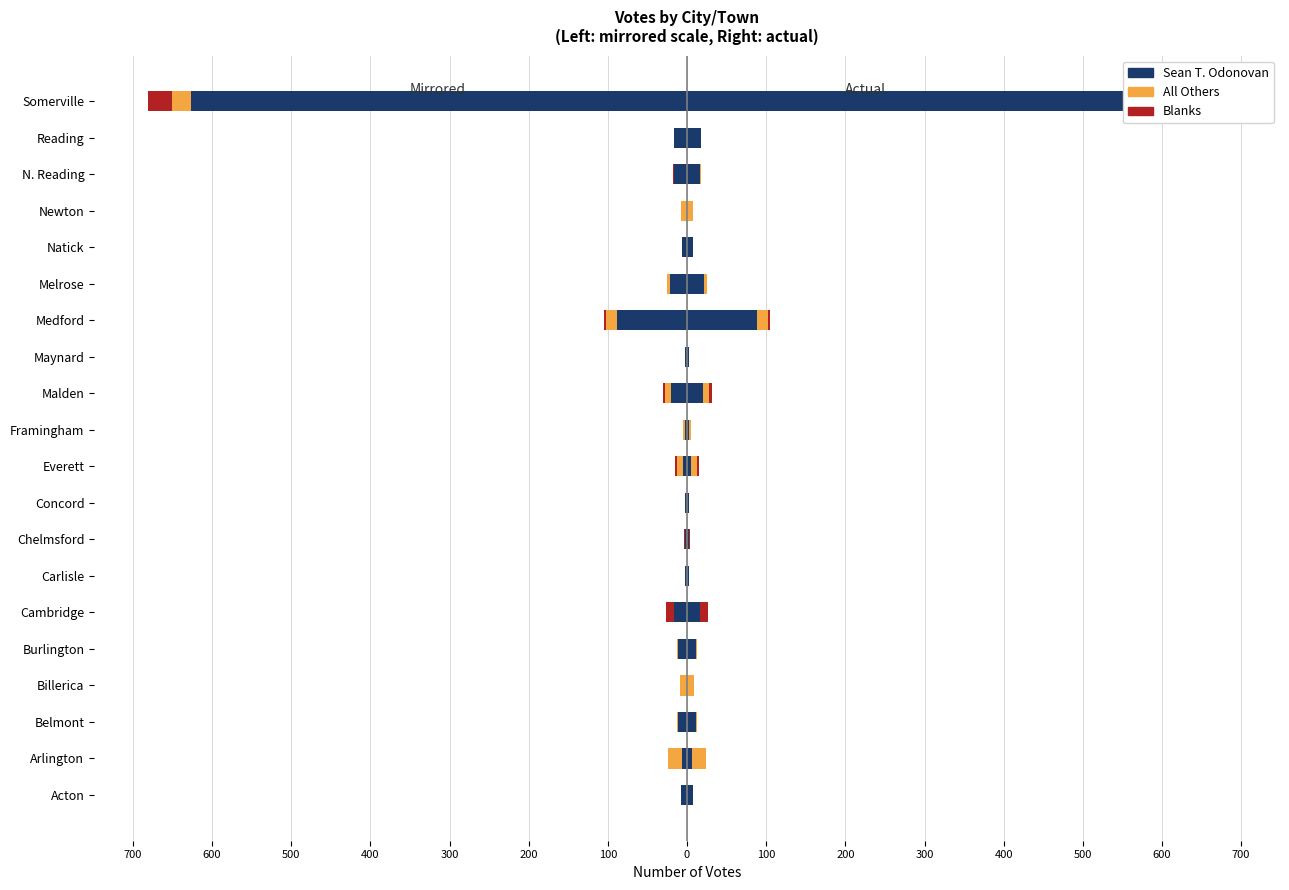

The All Others series shows -30 at Arlington. True or false?

False